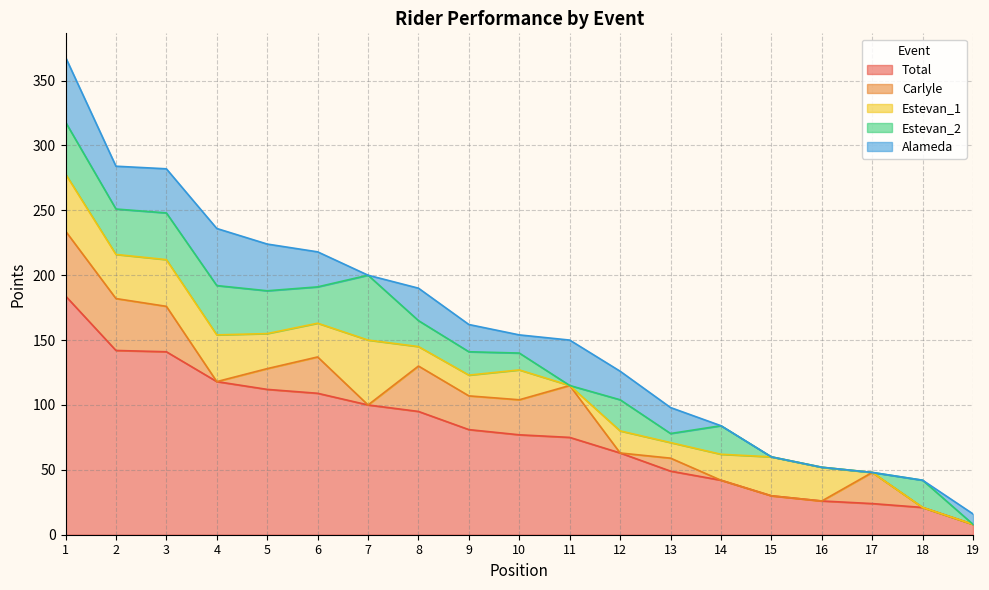

Which category has the lowest value across all series?

4